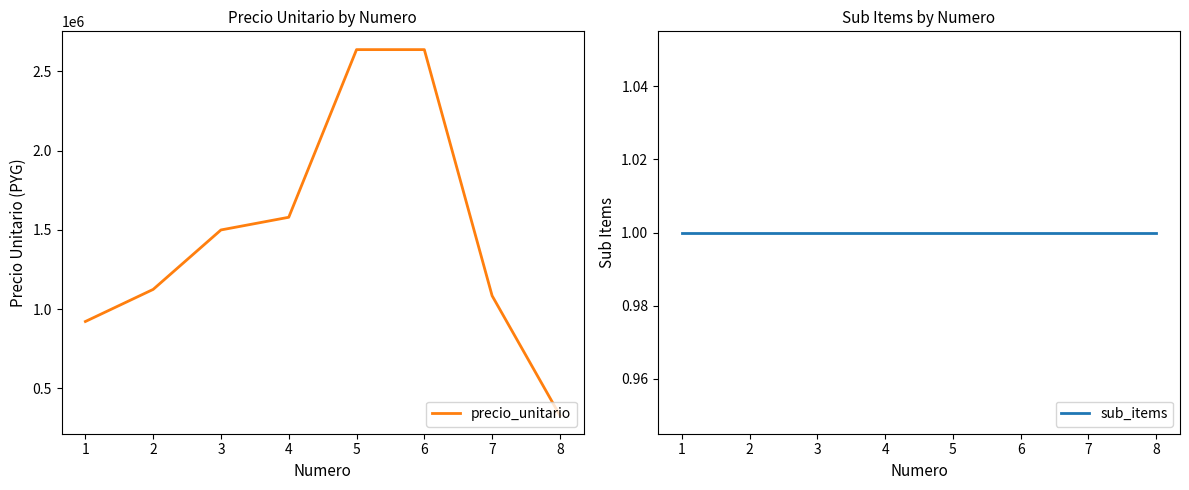

Rank the series by their average value, from highest to lowest.

precio_unitario, sub_items